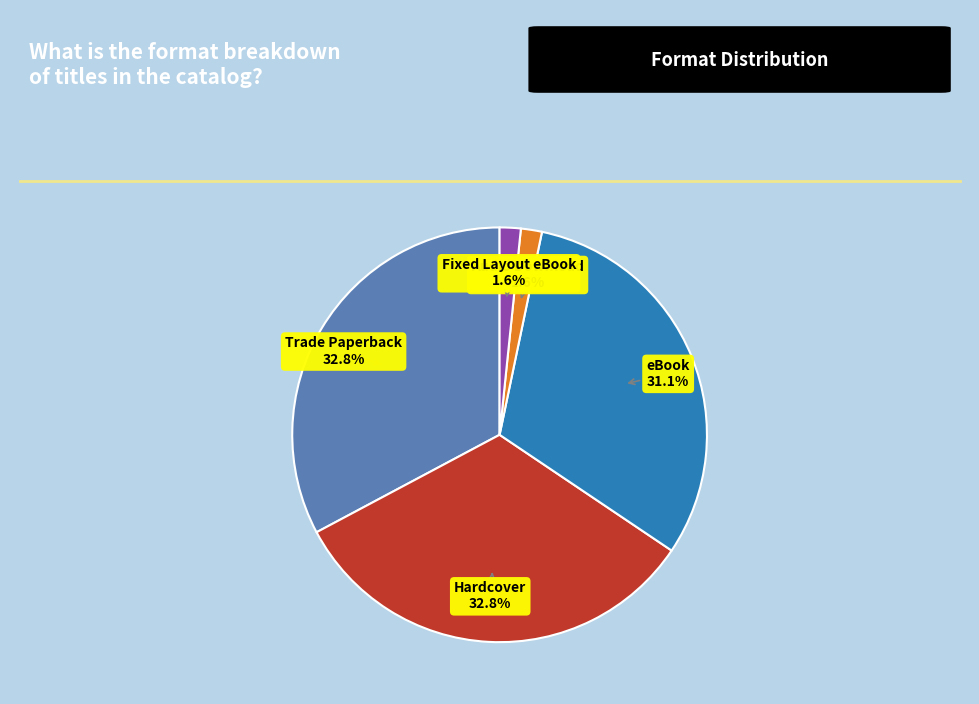

Is there any slice that represents more than half of the pie?

No